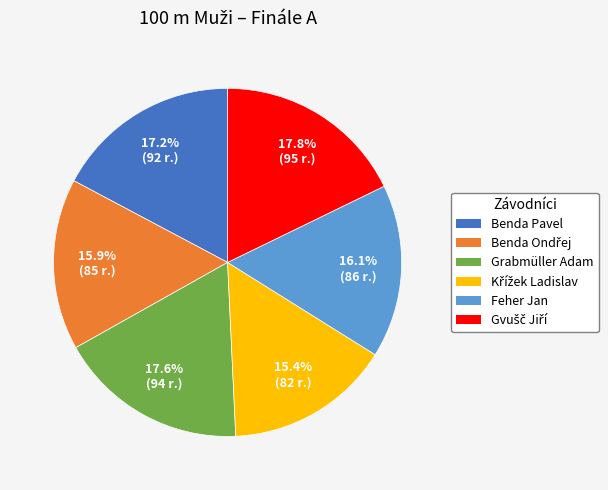

Is there any slice that represents more than half of the pie?

No